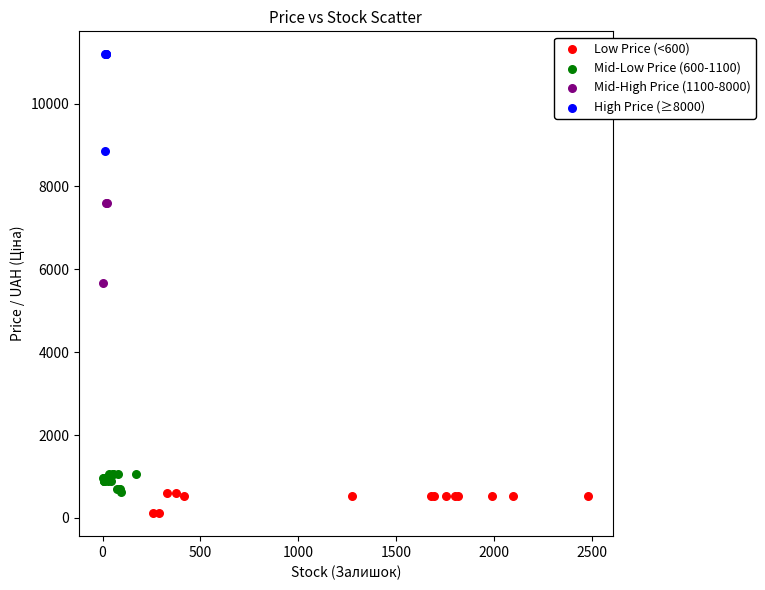

Which series has the largest Y range (max minus min)?

High Price (≥8000)